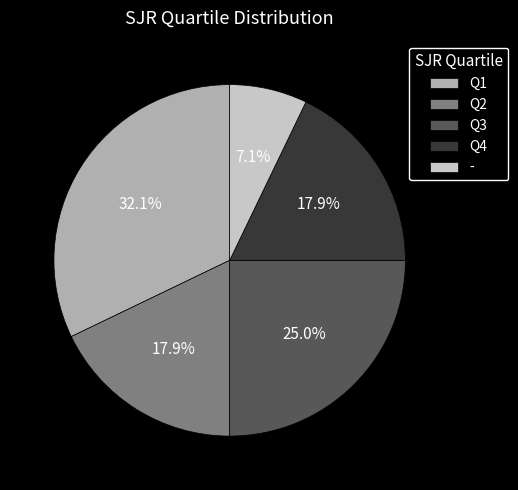

What percentage do - and Q3 together represent?

32.1%